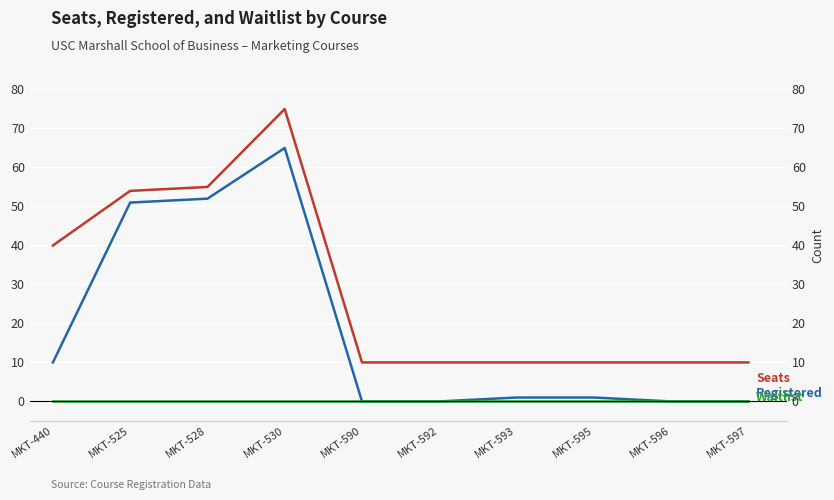

True or false: Registered and Seats cross at least once.

False